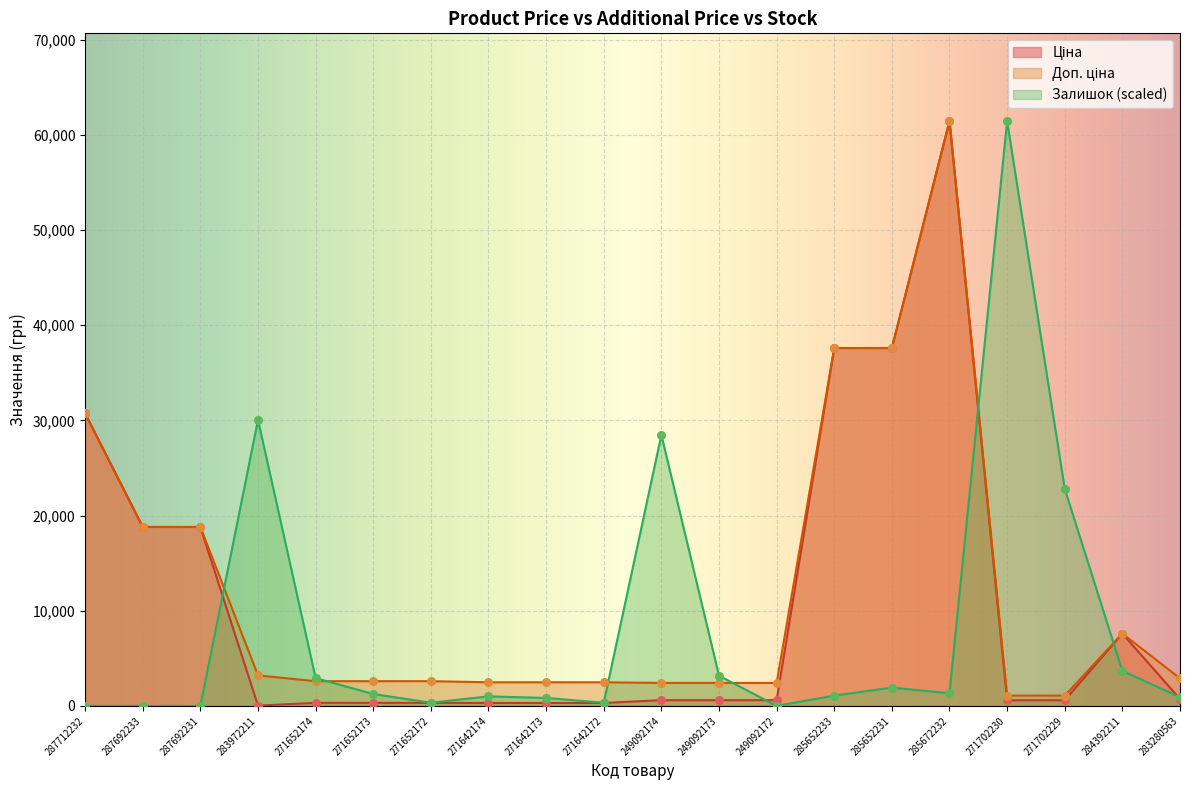

What are all the series names shown in the legend?

Ціна, Доп. ціна, Залишок